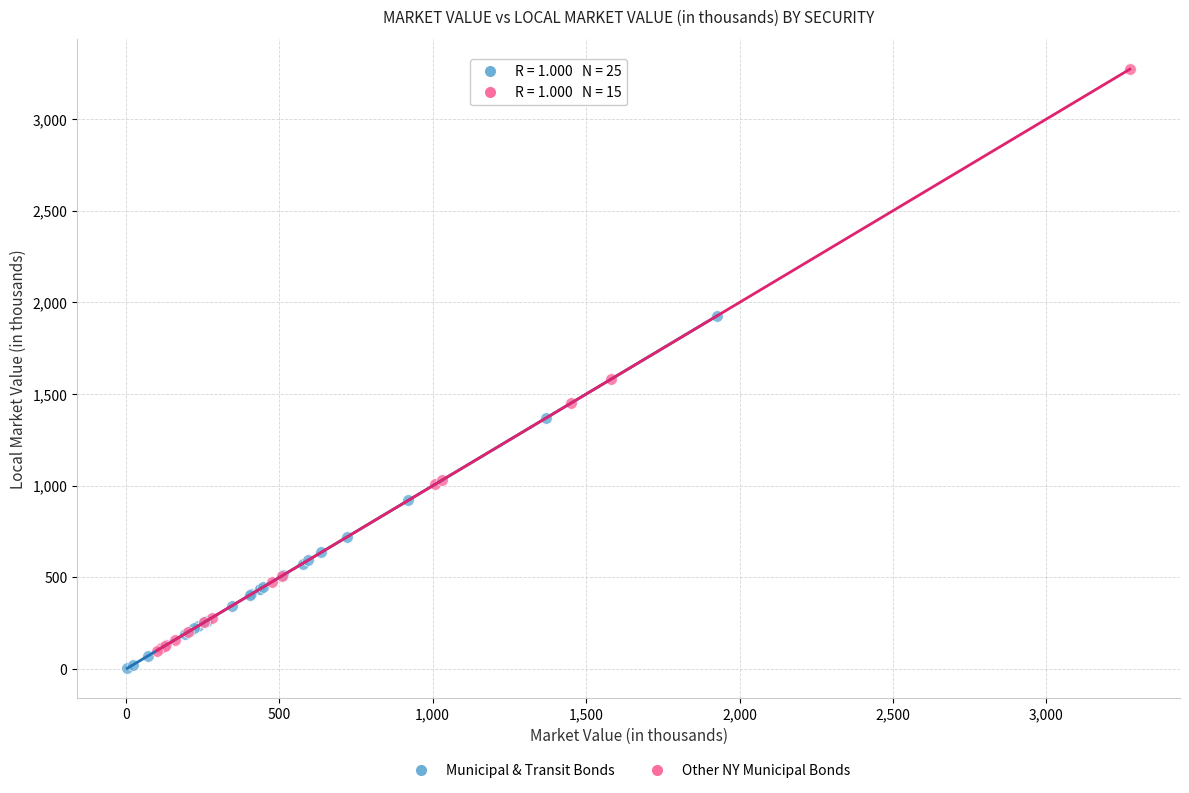

Which series contains the highest Y value?

Other NY Municipal Bonds